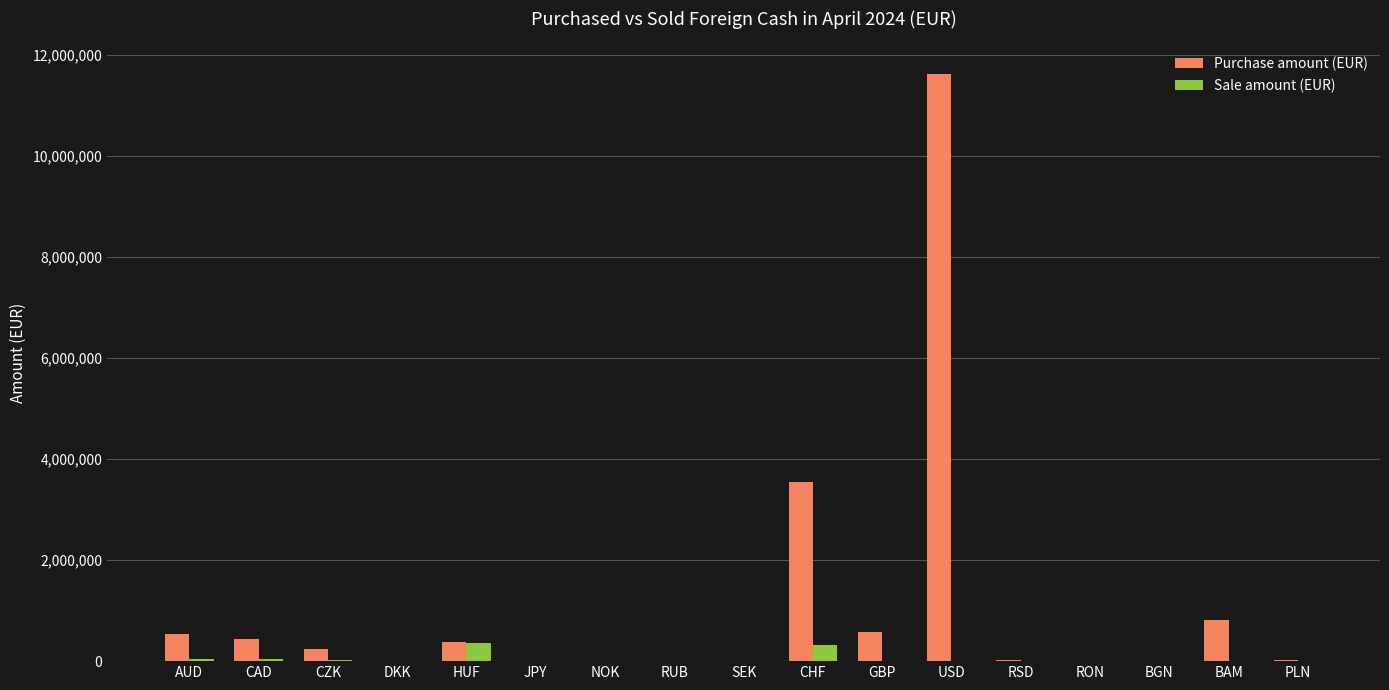

What is the greatest value displayed?

11627626